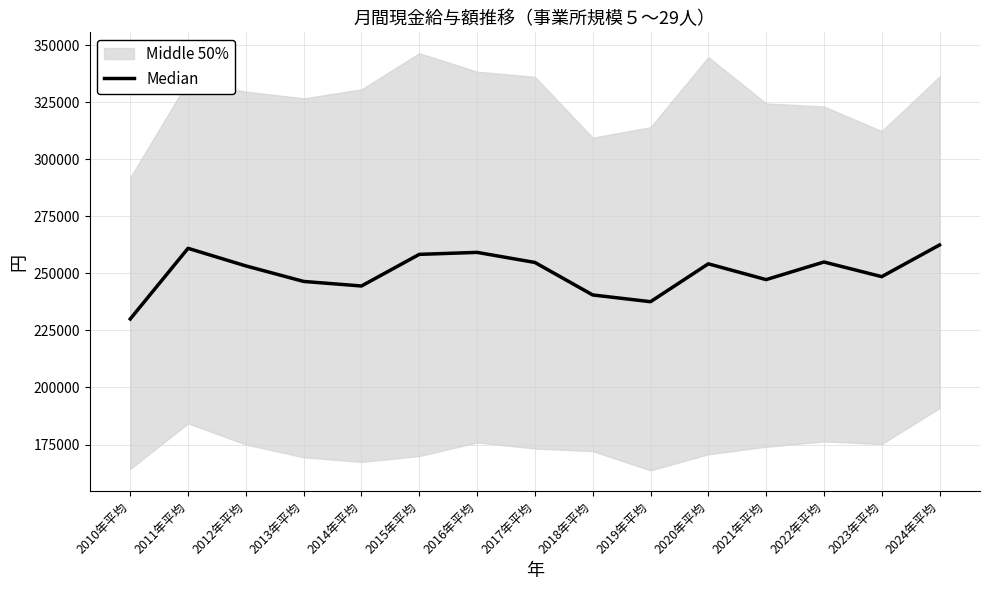

What is the sum of the values at 2011年平均 and 2014年平均?

505472